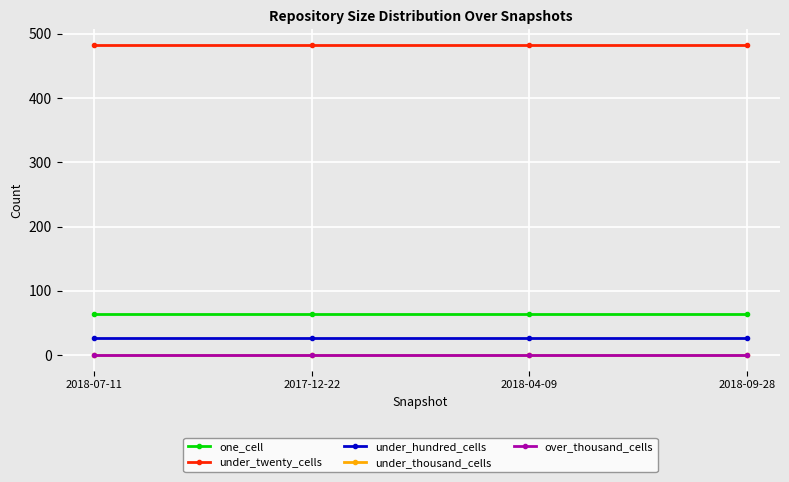

Is this an area chart (filled region under the line)?

No